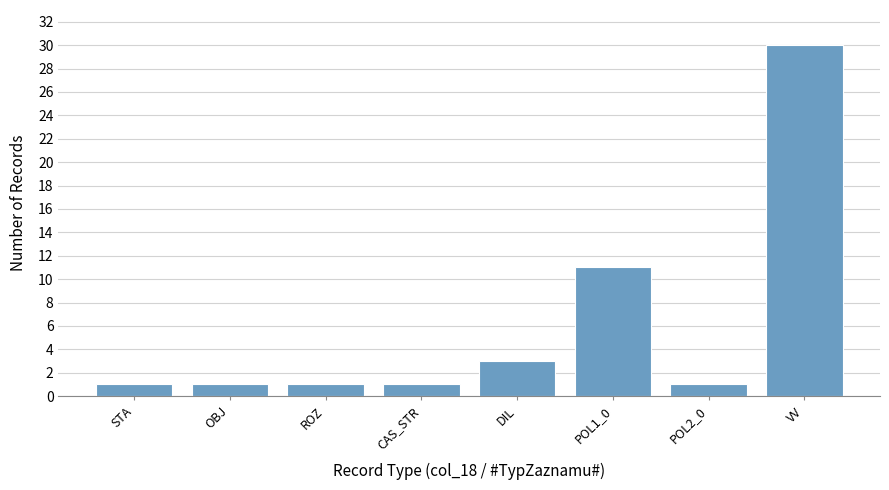

Reading left to right, transcribe all the data shown in this chart.

STA=1	OBJ=1	ROZ=1	CAS_STR=1	DIL=3	POL1_0=11	POL2_0=1	VV=30